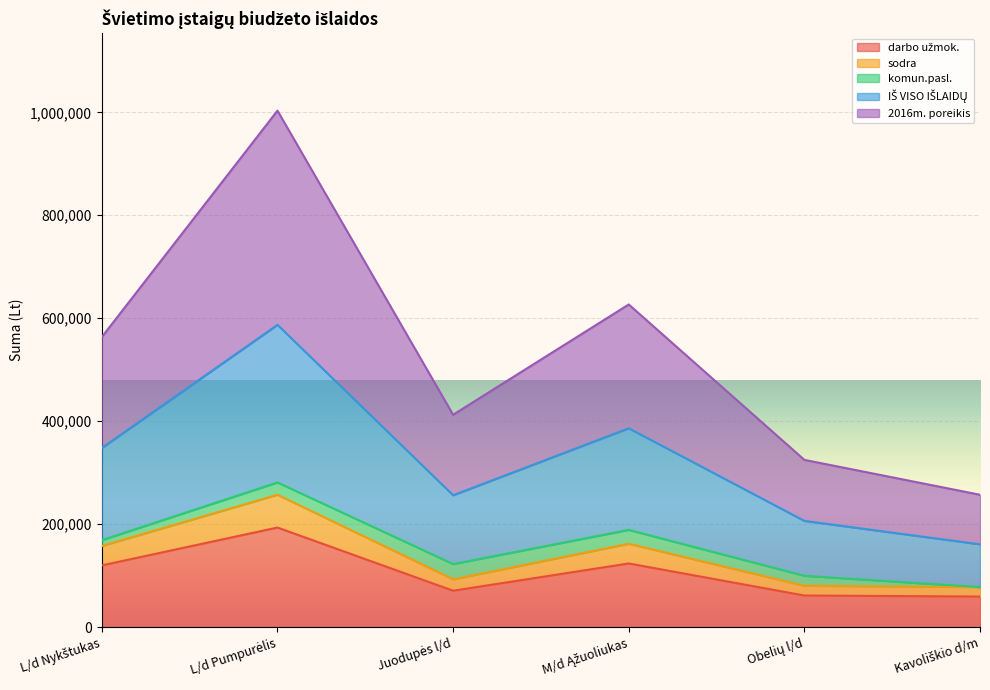

In darbo užmok., how many points are lower than both neighbors (excluding endpoints)?

1